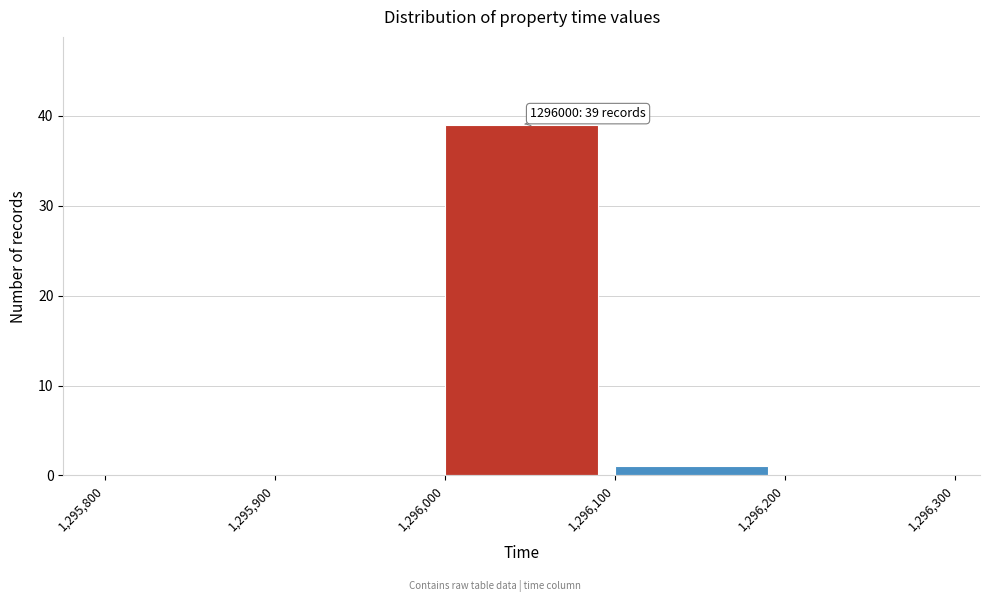

Over which range of the x-axis is the bar tallest?

1,296,000 to 1,296,100